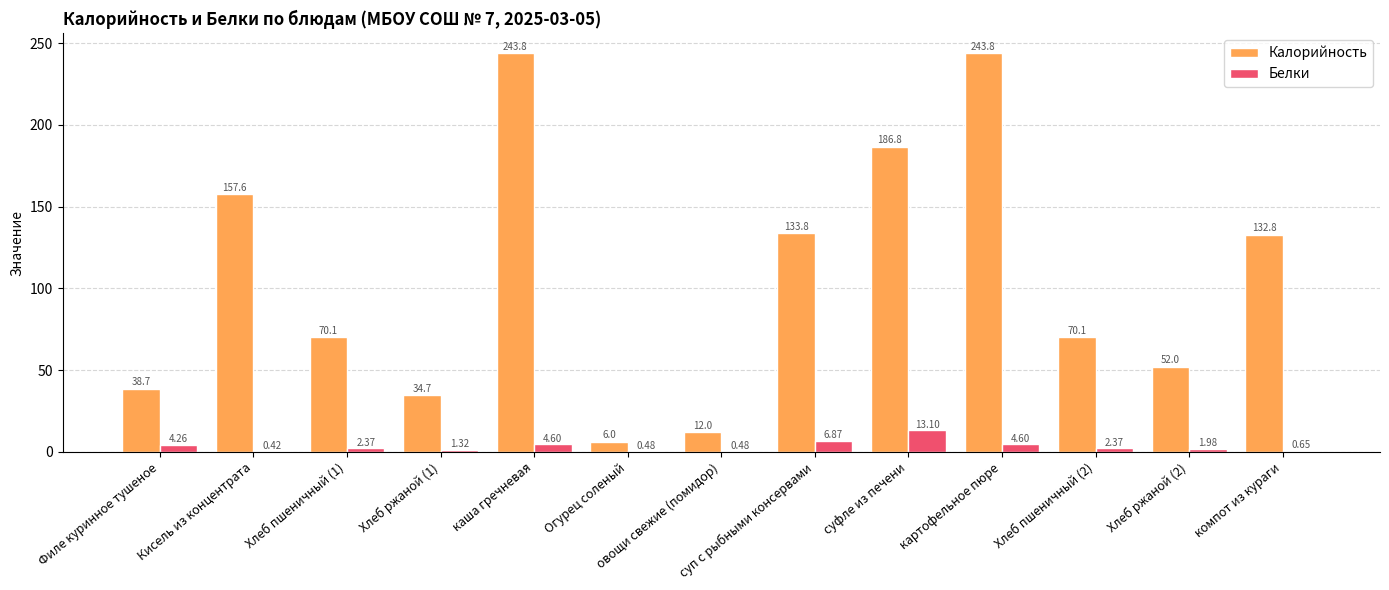

What is the sum of the Белки values at Филе куринное тушеное and Кисель из концентрата?

4.7